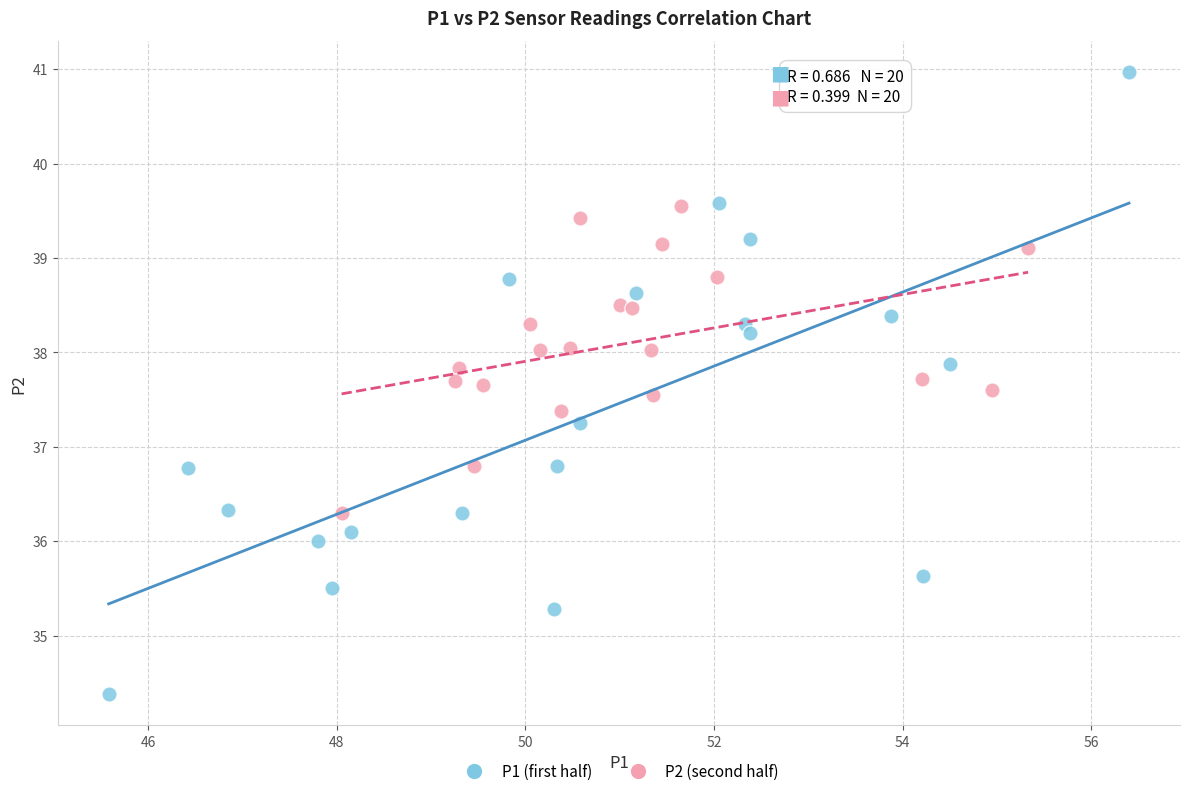

Which series reaches the minimum Y coordinate?

P1 (first half)